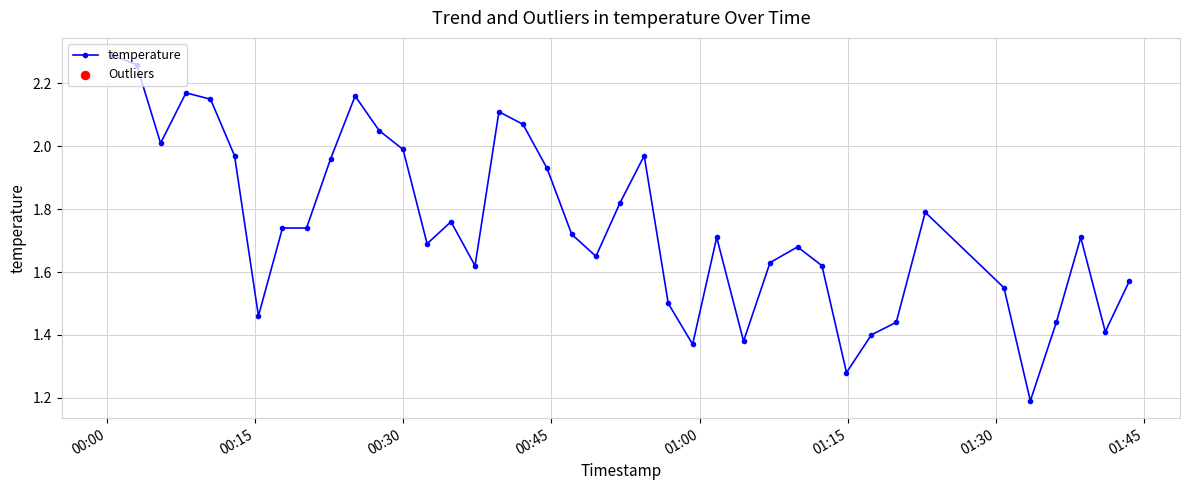

What is the difference between the second highest and second lowest values?

1.0